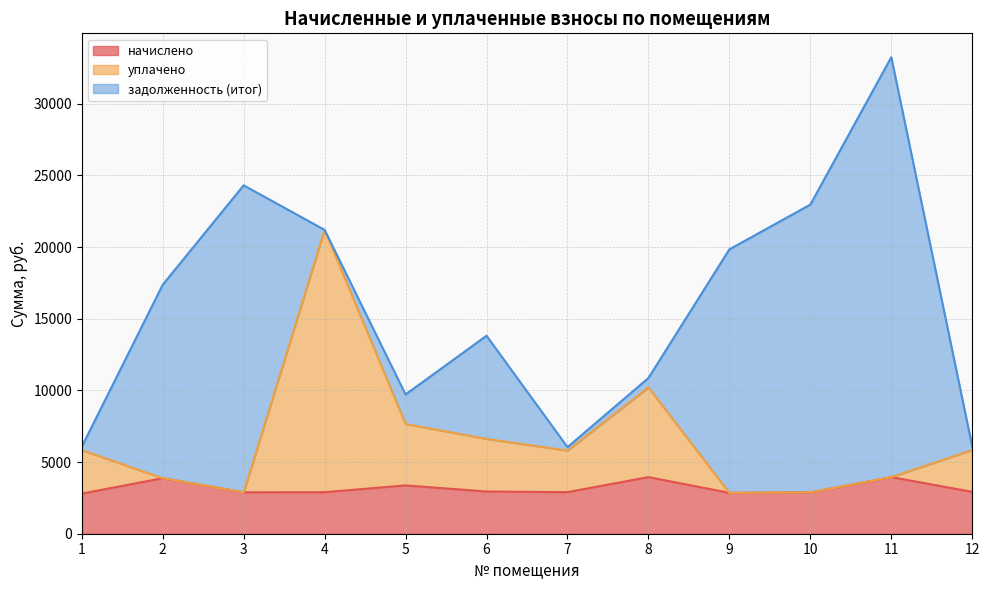

The value of начислено at 3 is 2887.4. True or false?

True